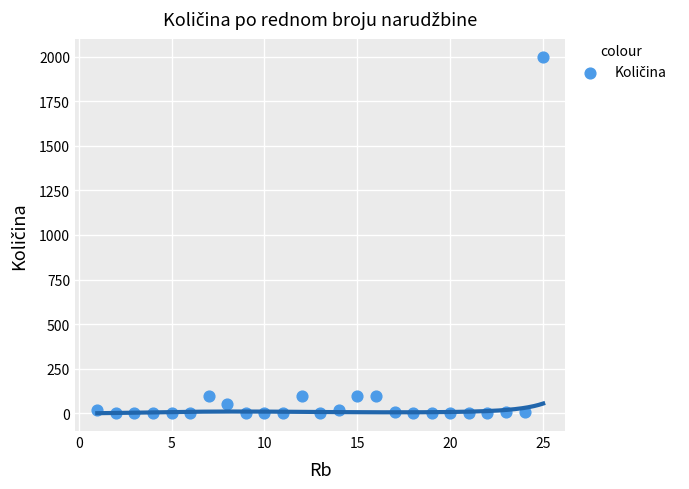

What is the range of Y values (max minus min)?

1999